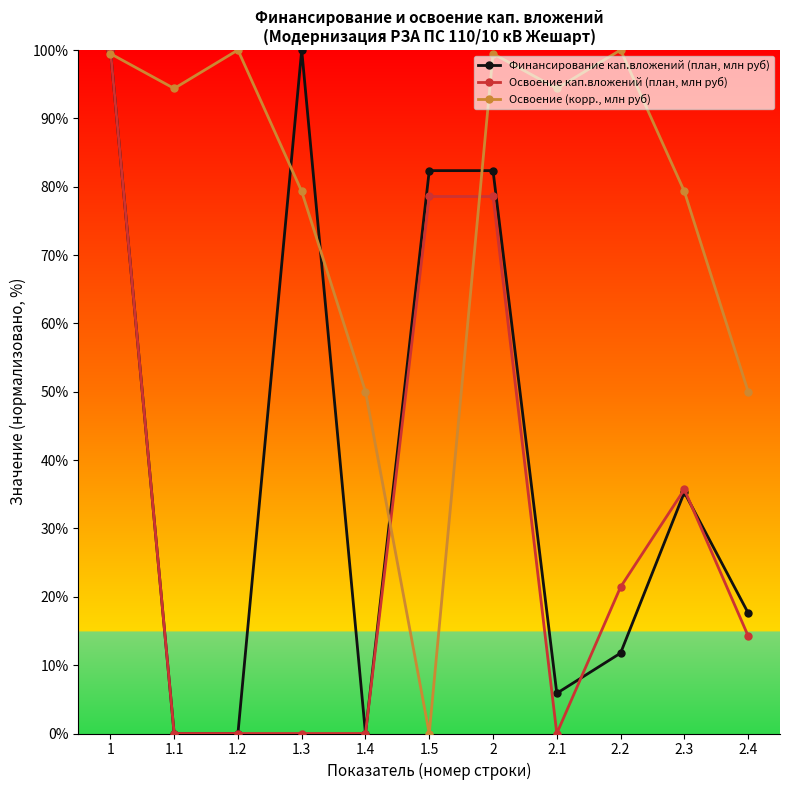

Is it true that Финансирование кап.вложений (план, млн руб) equals 0.0 at 1.4?

True